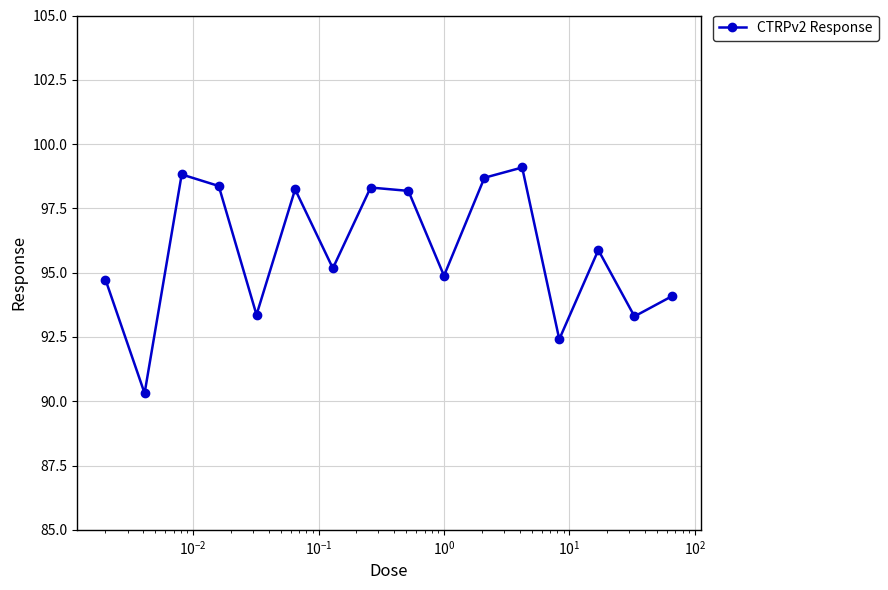

What is the value of the 9th point from the left?

98.2